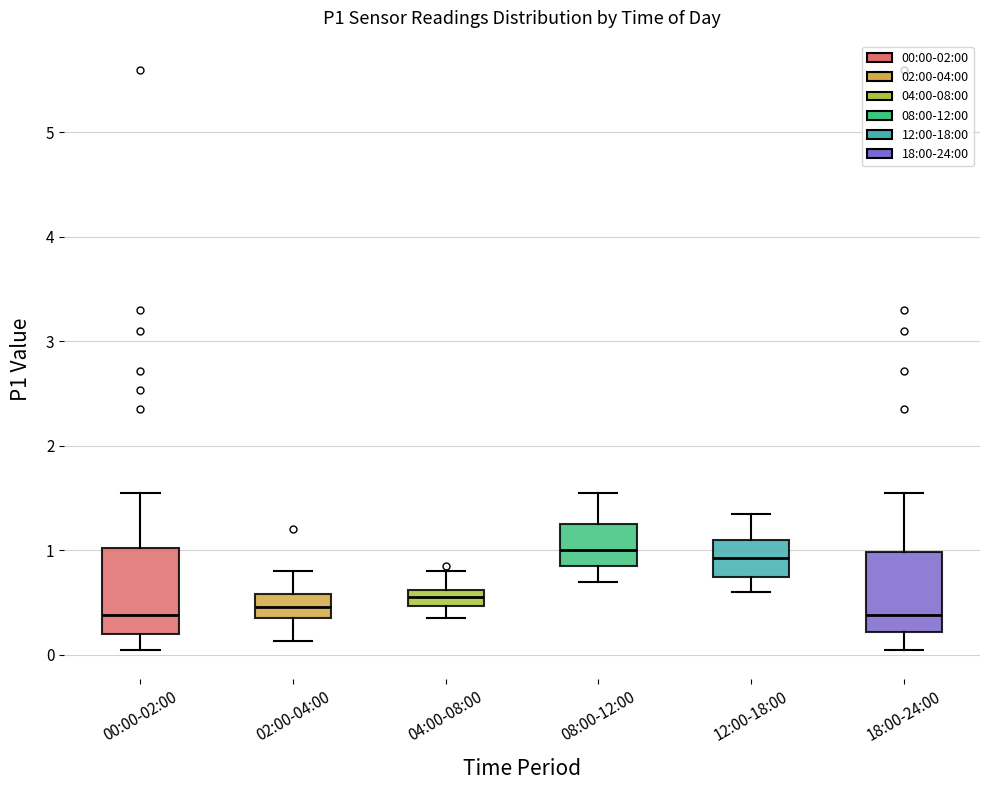

Where does the lower whisker of the box for 18:00-24:00 end on the y-axis? The values are not printed on the chart, so give them approximately, as read against the axis.

0.1